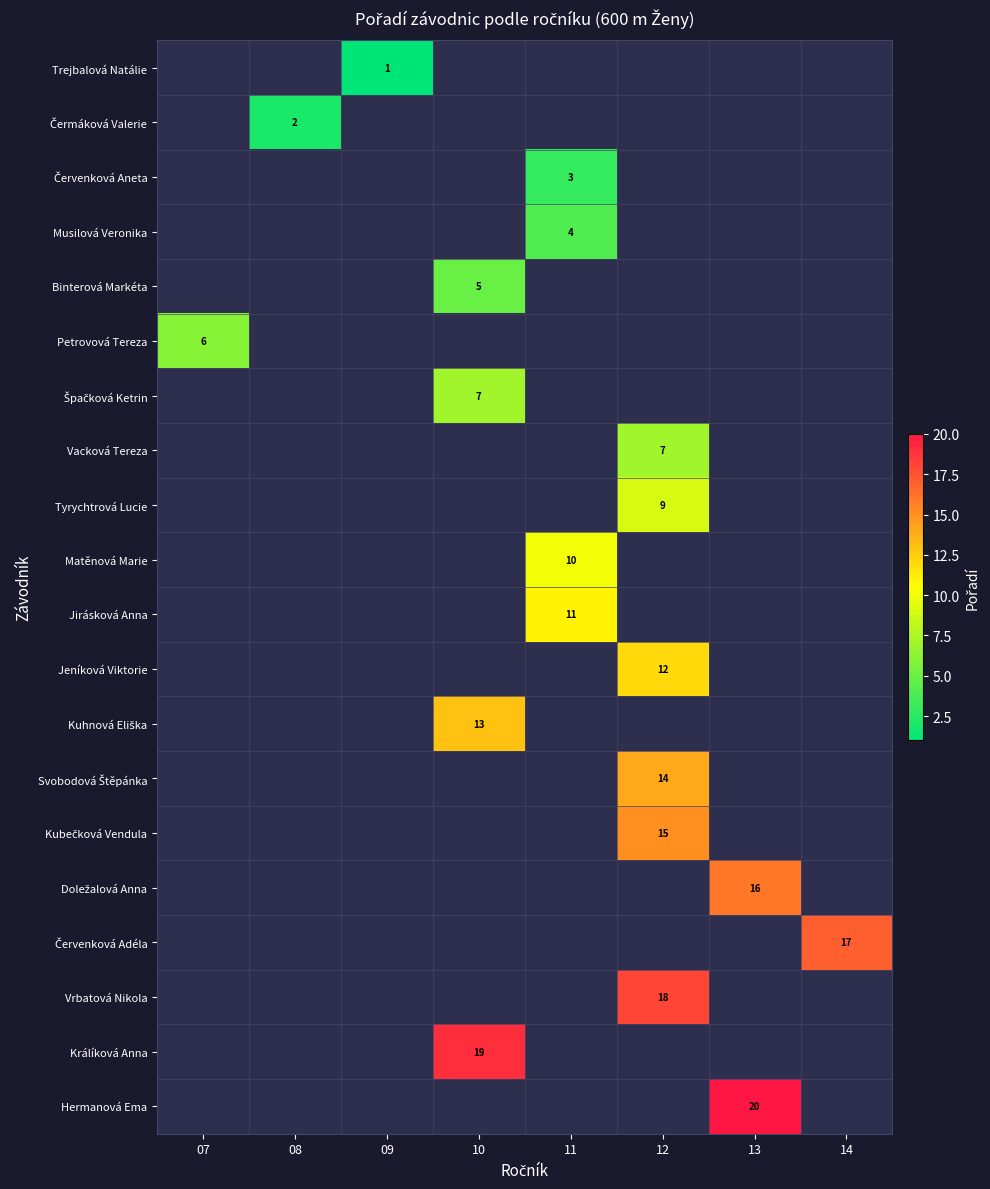

How many categories are shown in the chart?

8